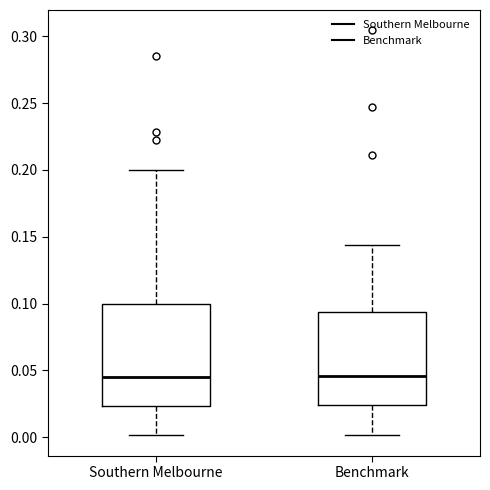

Where is the upper edge of the box for Benchmark on the y-axis? The values are not printed on the chart, so give them approximately, as read against the axis.

0.095